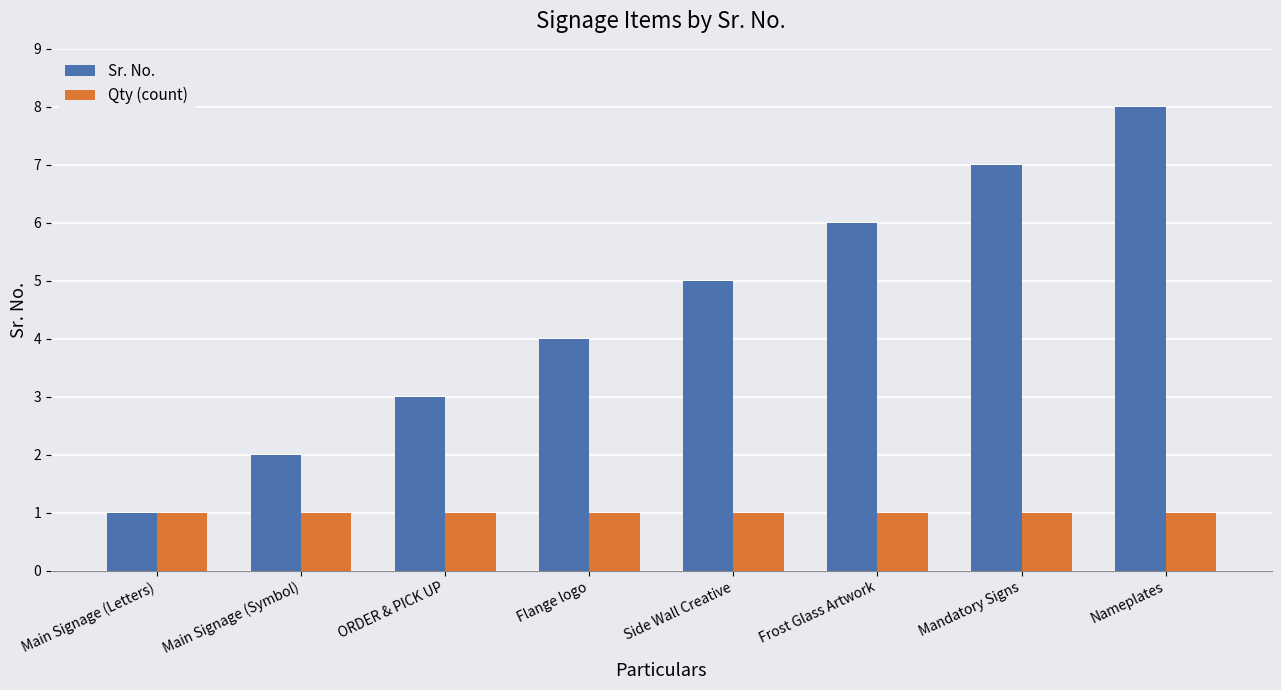

Rank the series by their maximum value, from highest to lowest.

Sr. No., Qty (count)